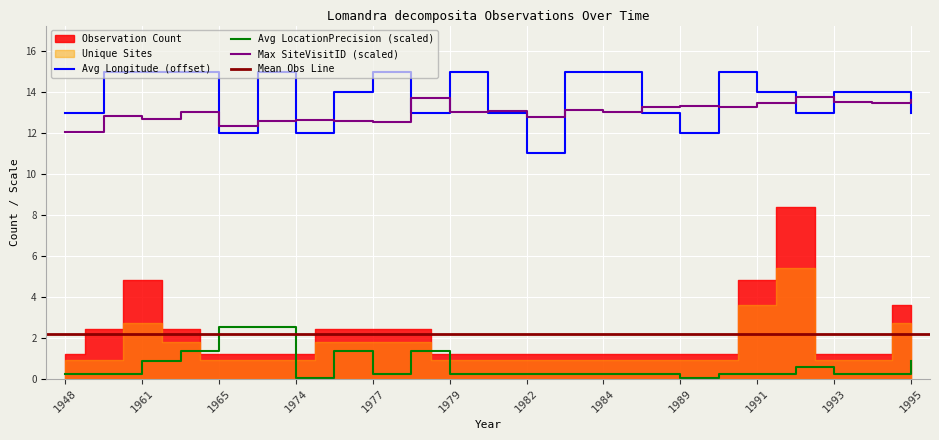

True or false: Avg LocationPrecision (scaled) and Avg Longitude (offset) intersect in this chart.

False